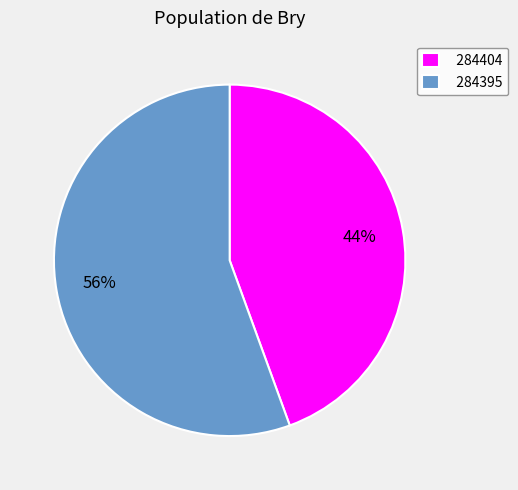

To the nearest percent, what is the combined percentage of 284395 and 284404?

100%